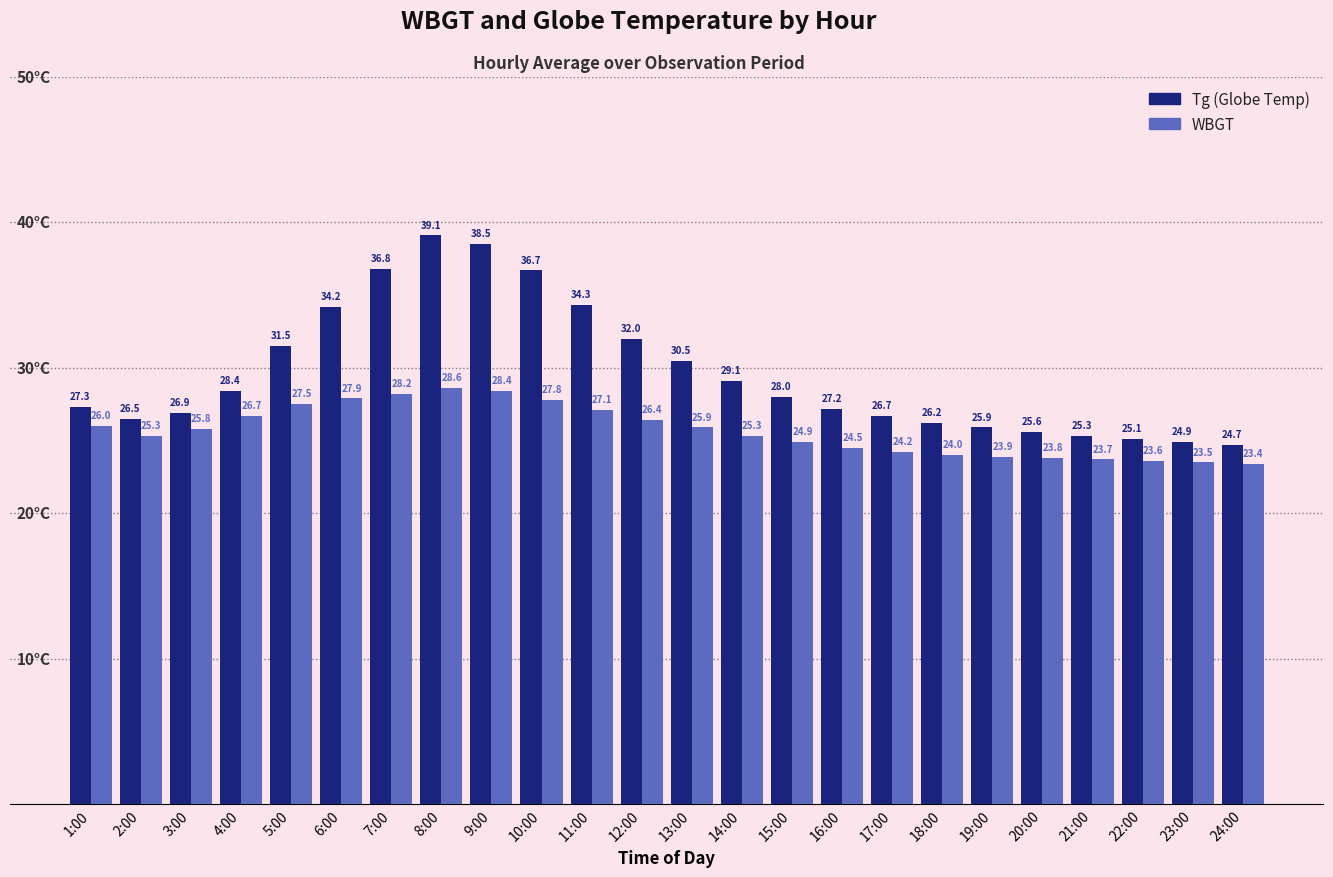

What is the spread (max minus min) of values at 2:00?

1.2